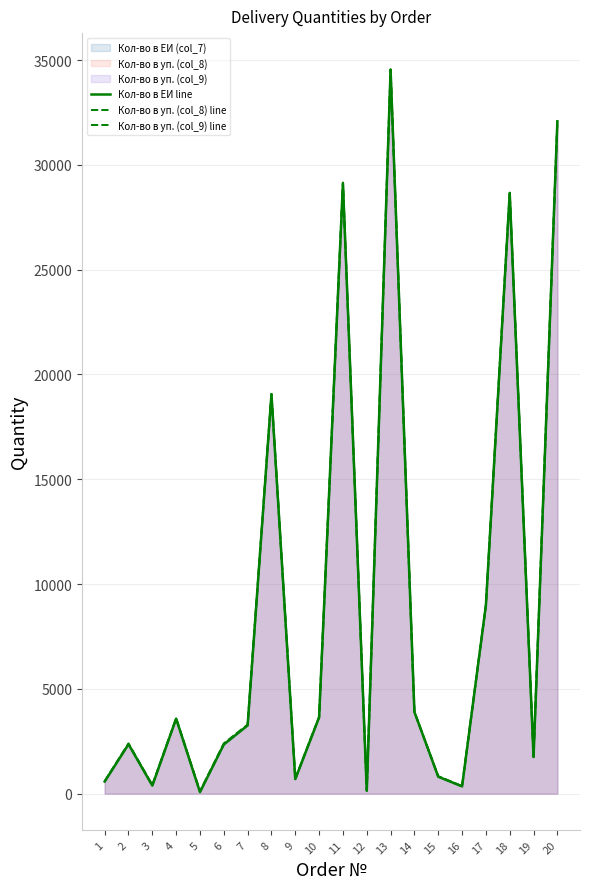

How many series are shown in this chart?

3